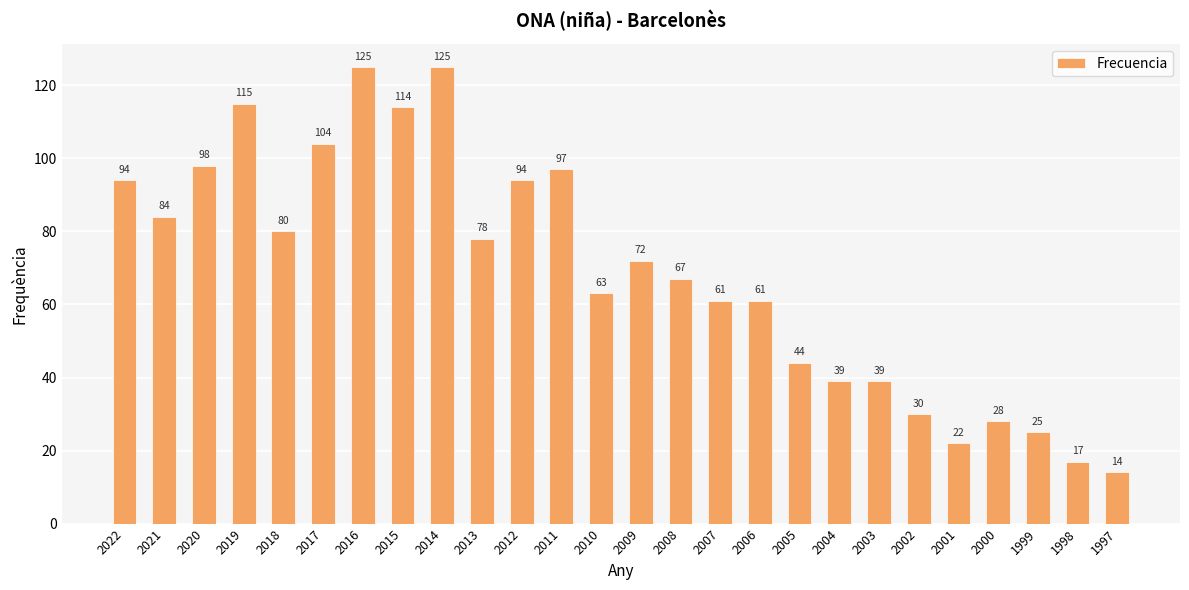

Where does the data first go above 72?

2022